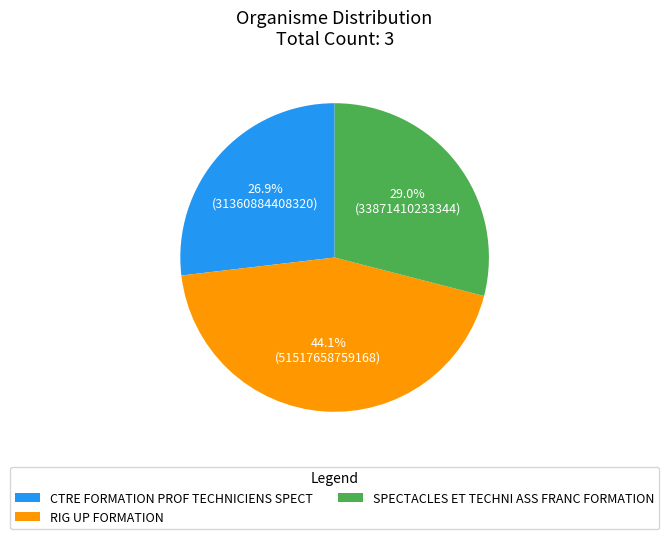

Between SPECTACLES ET TECHNI ASS FRANC FORMATION and RIG UP FORMATION, which is larger?

RIG UP FORMATION